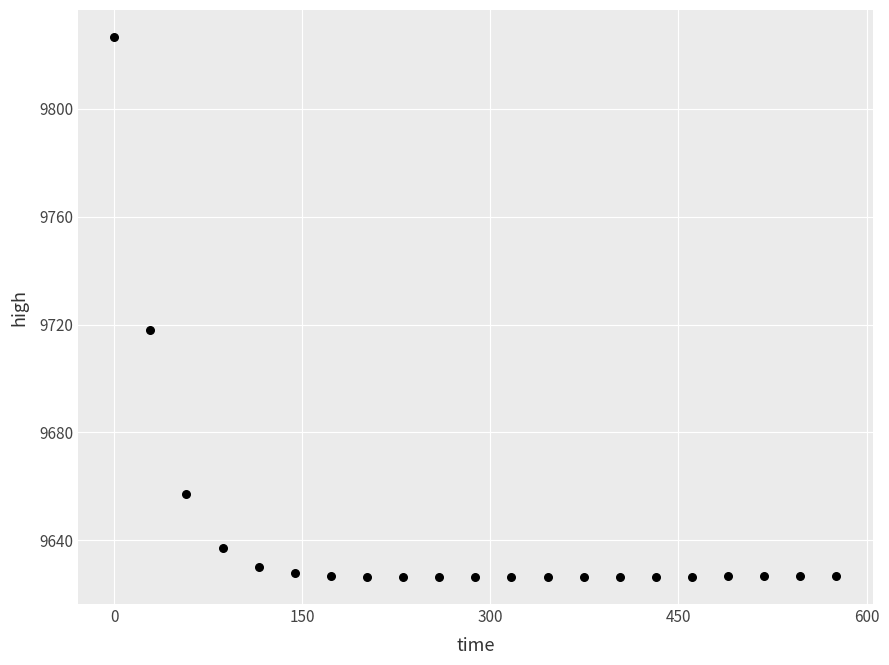

What Y value in the scatter plot is closest to 9726?

9718.1